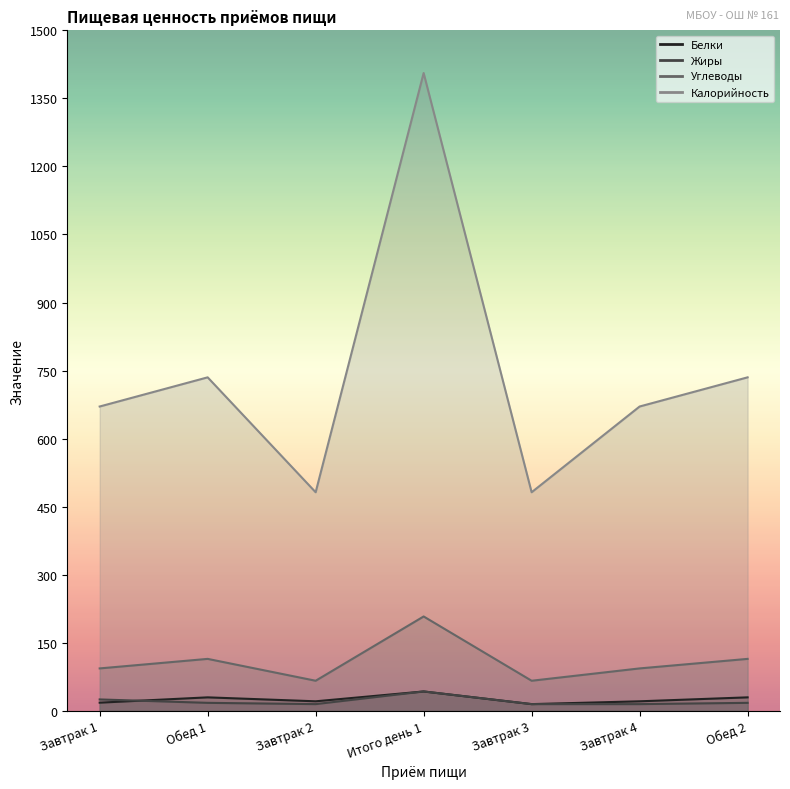

True or false: Жиры and Углеводы cross at least once.

False